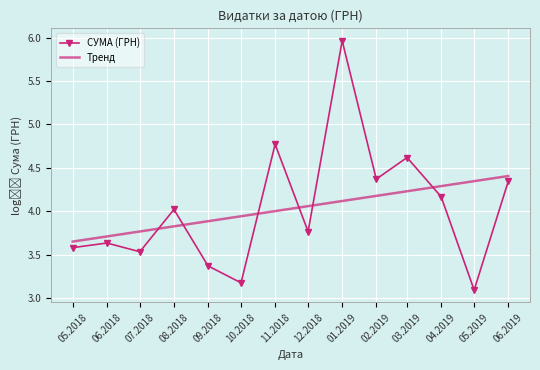

What is the total value across all series at 06.2018?

7.3